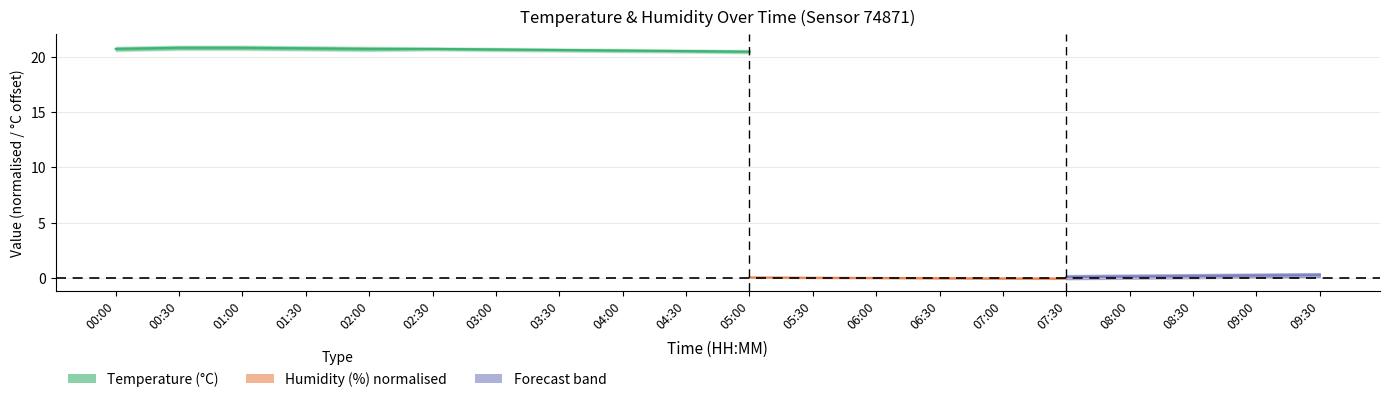

Rank the categories by hum_mid value from highest to lowest.

03:30, 03:00, 04:00, 02:30, 04:30, 02:00, 05:00, 05:30, 01:30, 06:00, 06:30, 01:00, 07:00, 07:30, 08:00, 08:30, 00:30, 09:00, 09:30, 00:00